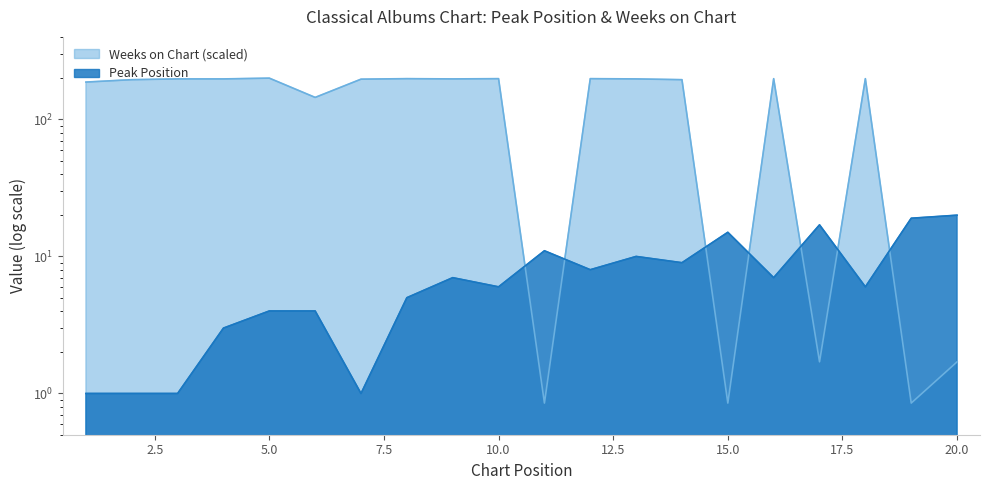

Between which two adjacent categories do Peak Position and Weeks on Chart first intersect?

10 and 11